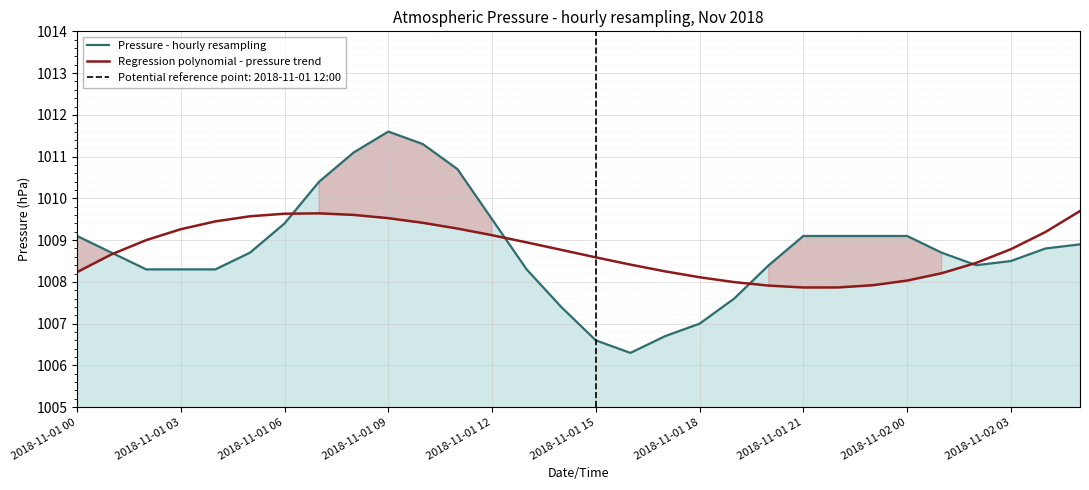

What is the maximum value shown in the chart?

1011.6